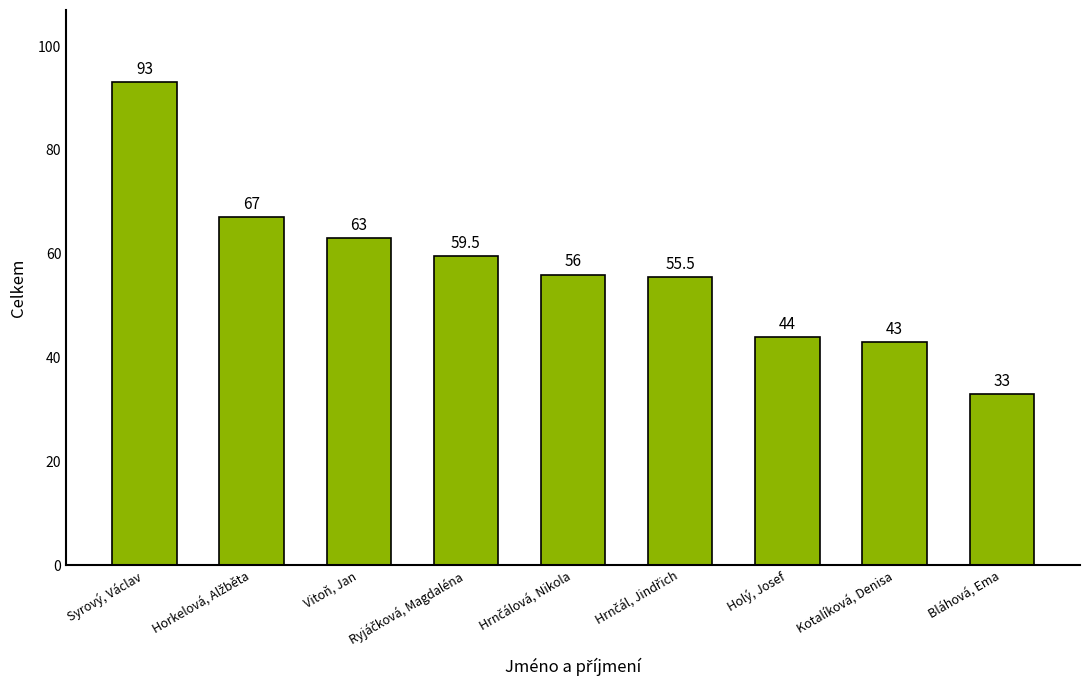

Are the bars horizontal?

No